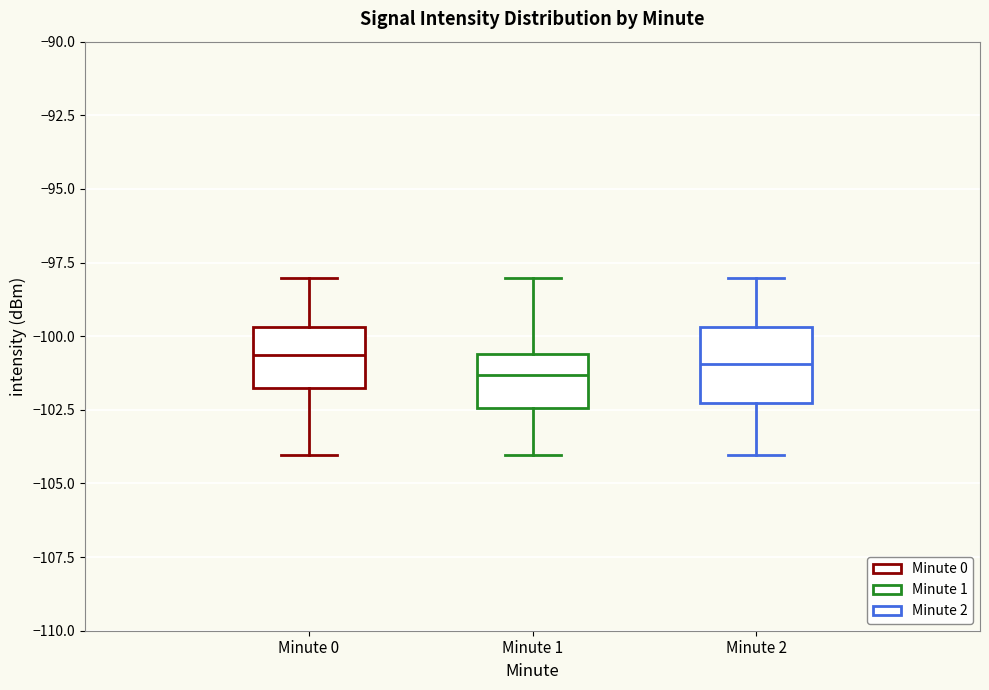

Where does the upper whisker of the box for Minute 0 end on the y-axis? The values are not printed on the chart, so give them approximately, as read against the axis.

-98.0